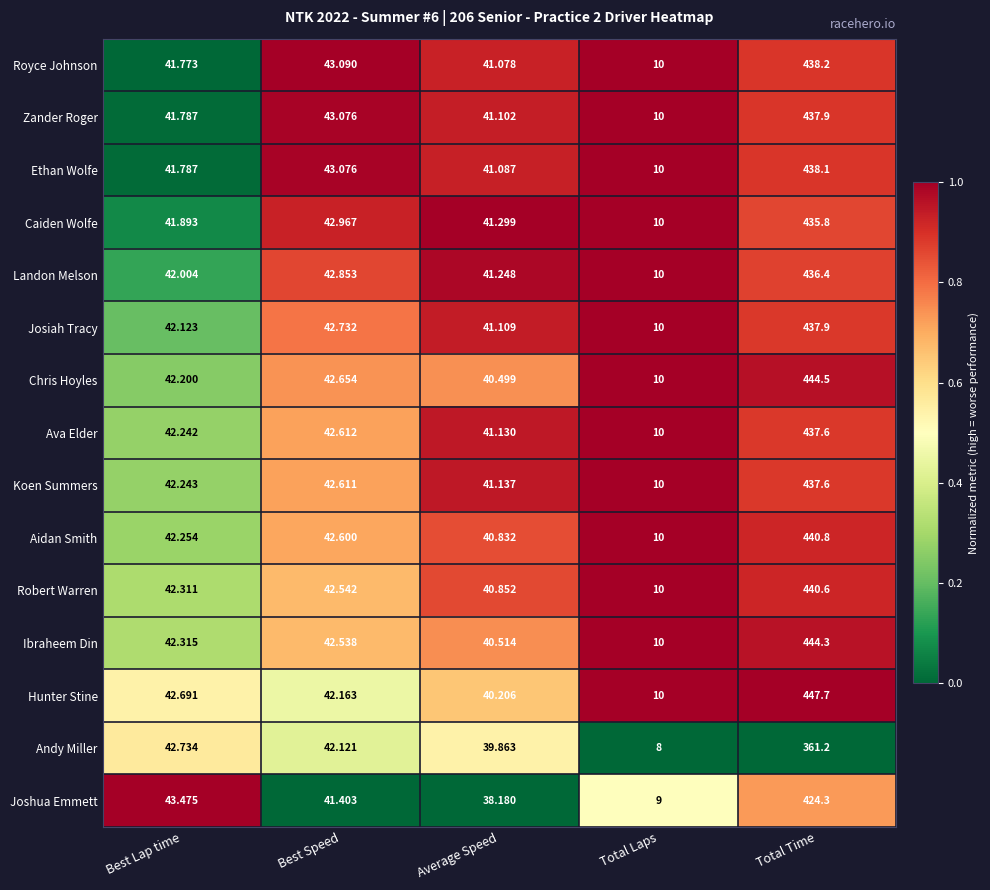

Rank the categories by Ava Elder value from highest to lowest.

Total Time, Best Speed, Best Lap time, Average Speed, Total Laps